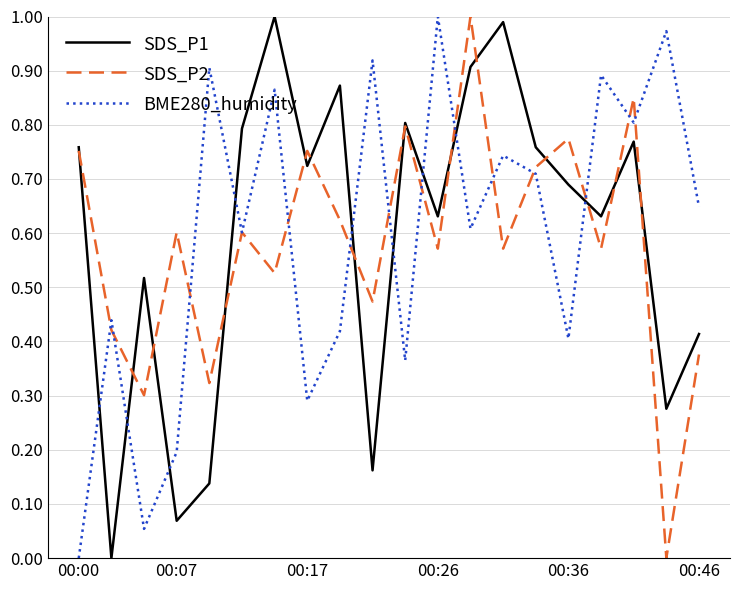

At which category is the sum across all series the highest?

12